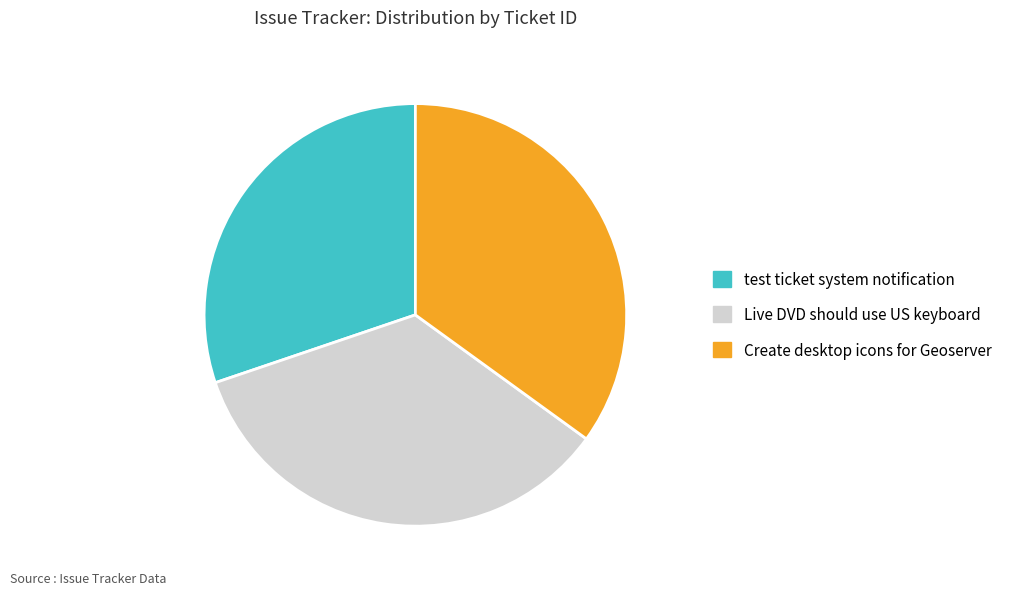

Is it true that Live DVD should use US keyboard is 25% of the pie?

False